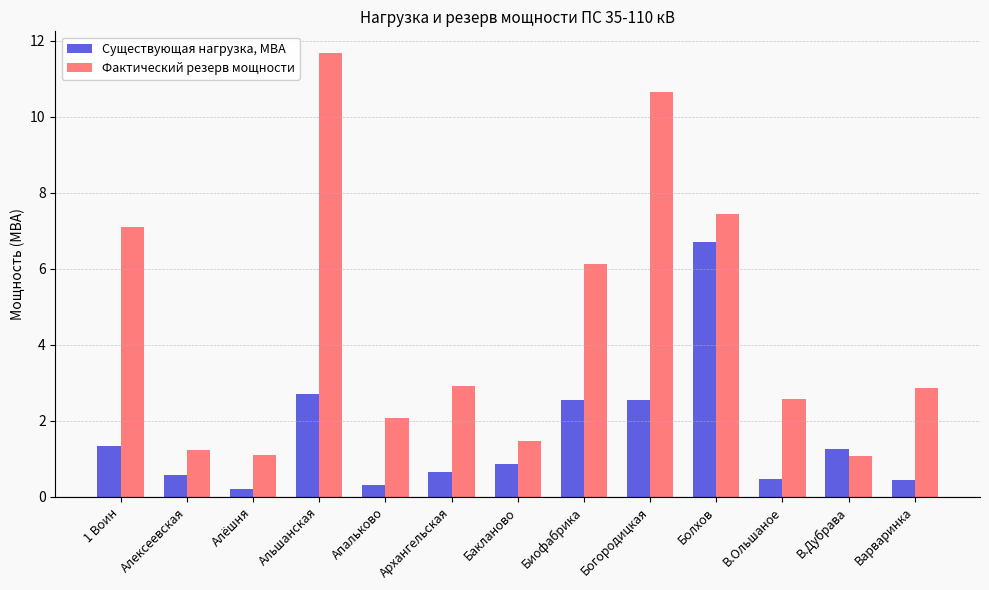

Which series has the widest spread of values?

Фактический резерв мощности